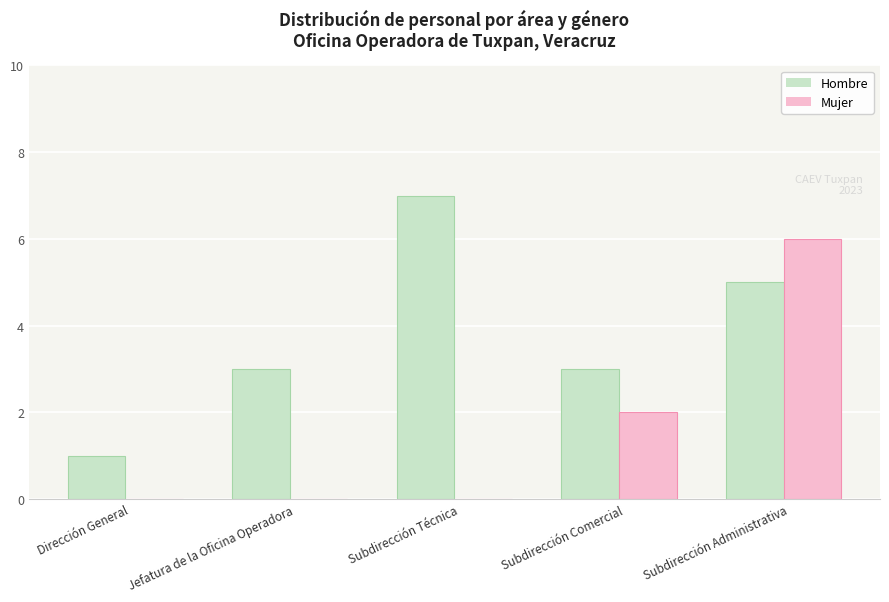

The value of Mujer at Subdirección Comercial is 1. True or false?

False